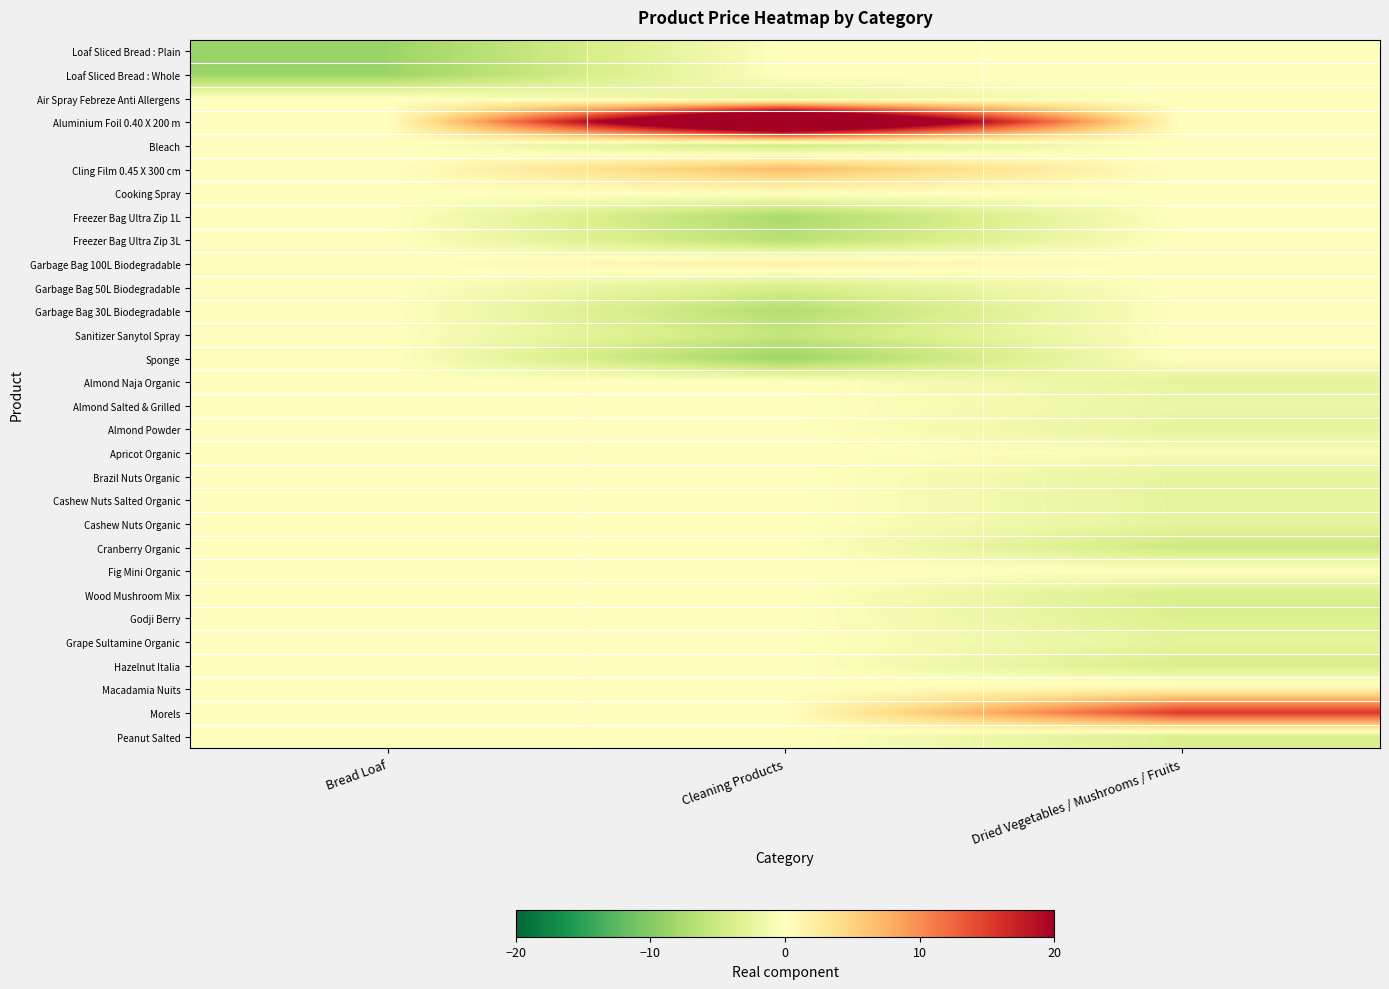

Rank the series at Cleaning Products from highest to lowest value.

Aluminium Foil 0.40 X 200 m, Cling Film 0.45 X 300 cm, Garbage Bag 100L Biodegradable, Cooking Spray, Loaf Sliced Bread : Plain, Loaf Sliced Bread : Whole, Almond Naja Organic, Almond Salted & Grilled, Almond Powder, Apricot Organic, Brazil Nuts Organic, Cashew Nuts Salted Organic, Cashew Nuts Organic, Cranberry Organic, Fig Mini Organic, Wood Mushroom Mix, Godji Berry, Grape Sultamine Organic, Hazelnut Italia, Macadamia Nuits, Morels, Peanut Salted, Air Spray Febreze Anti Allergens, Garbage Bag 50L Biodegradable, Bleach, Sanitizer Sanytol Spray, Freezer Bag Ultra Zip 3L, Garbage Bag 30L Biodegradable, Freezer Bag Ultra Zip 1L, Sponge